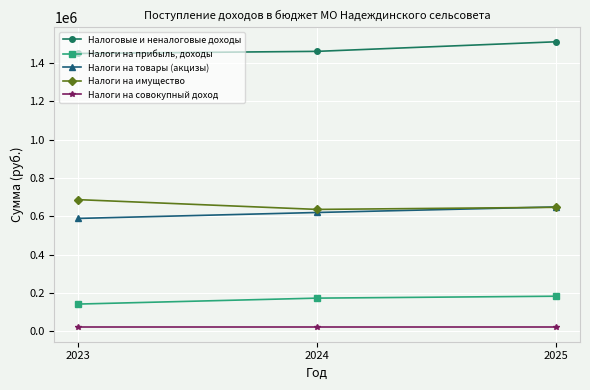

What is the value of the Налоговые и неналоговые доходы point at the 1st from the left?

1450000